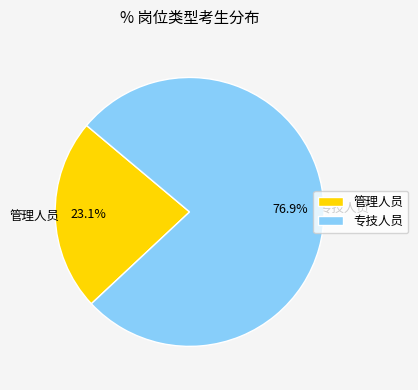

How much of the chart is everything except 专技人员?

23.1%